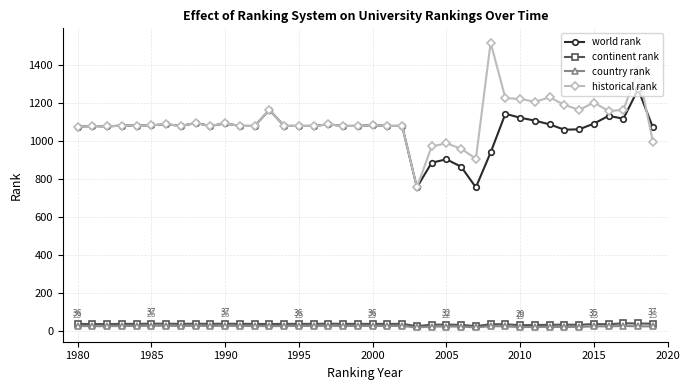

Which series has the largest range (max minus min)?

historical rank